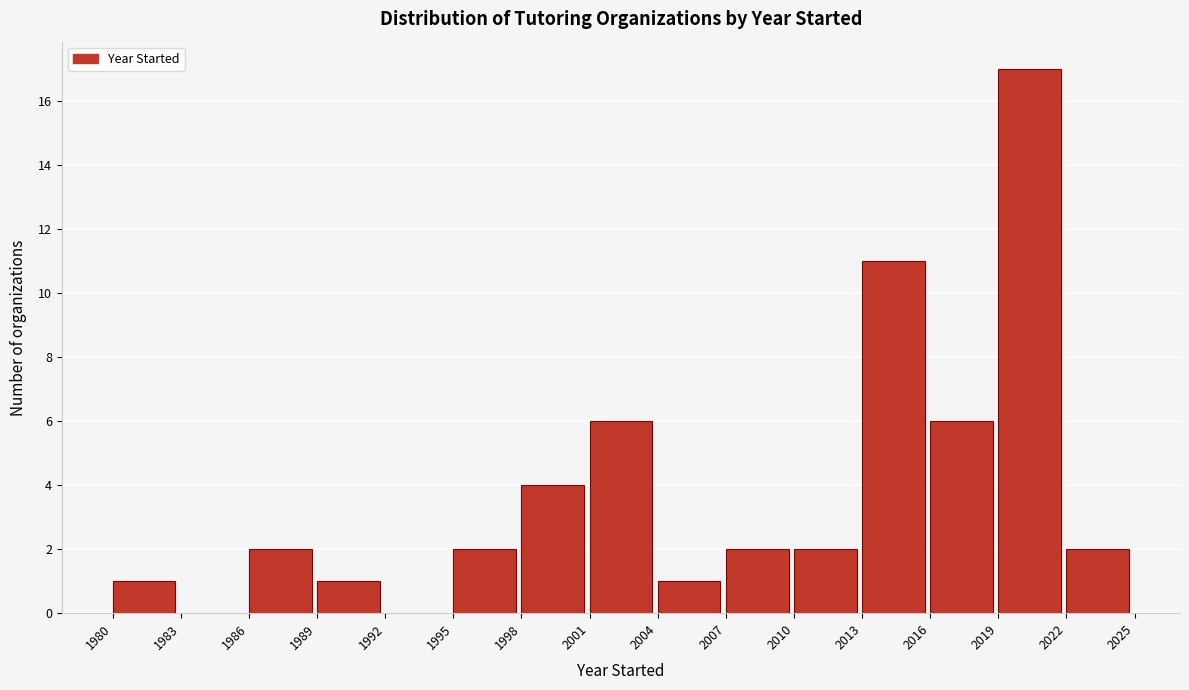

How tall is the bar that spans 1986 to 1989 on the x-axis? The values are not printed on the chart, so give them approximately, as read against the axis.

2